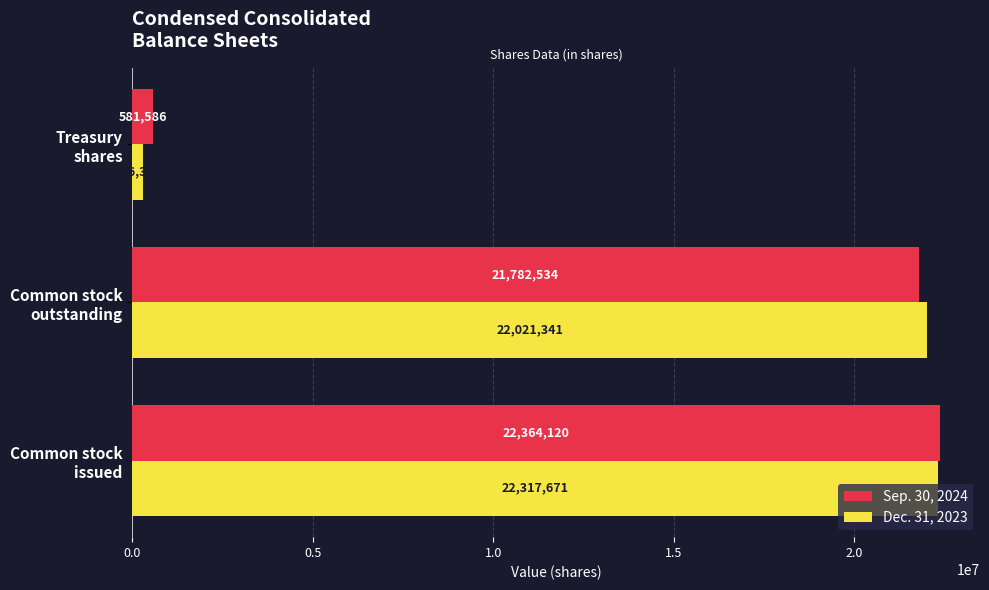

Rank the series by their maximum value, from lowest to highest.

Dec. 31, 2023, Sep. 30, 2024